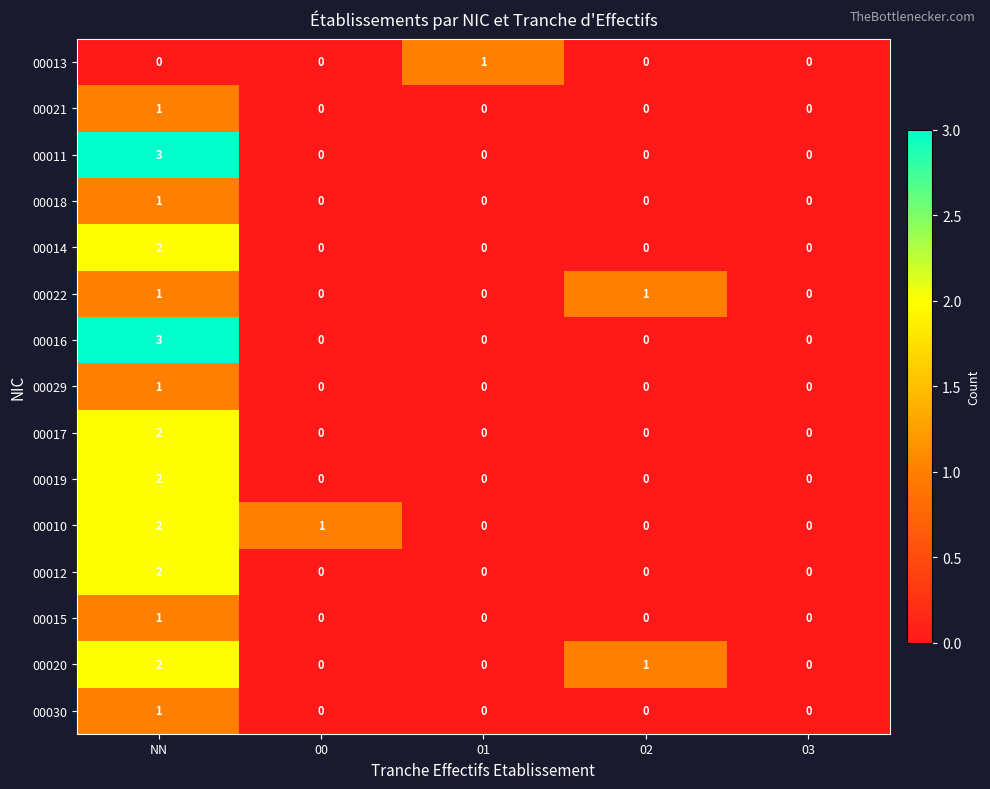

At how many categories does at least one series exceed 2?

1